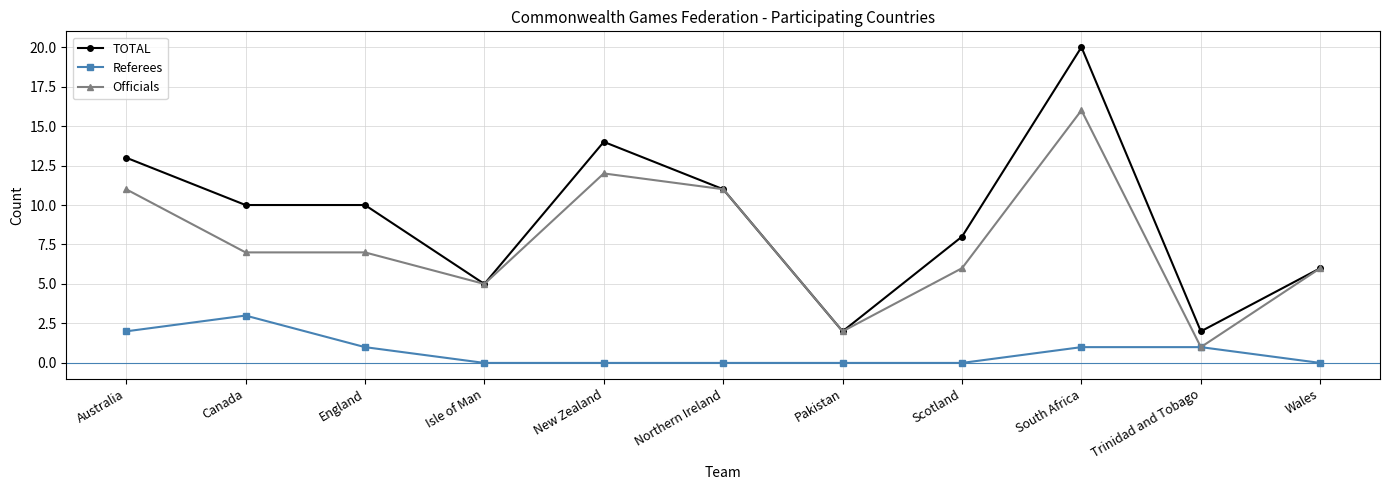

True or false: TOTAL and Referees intersect in this chart.

False